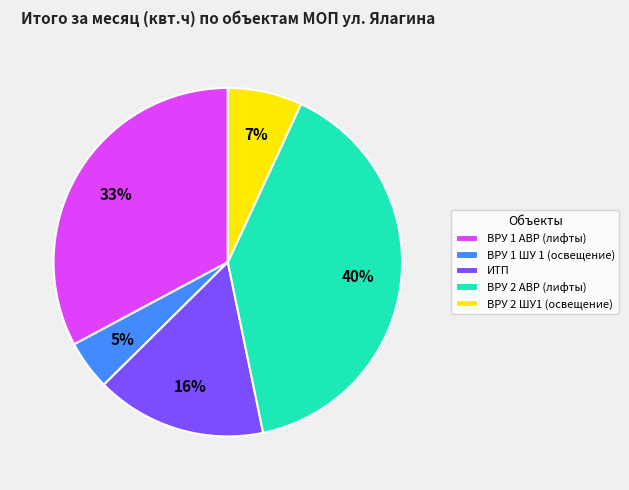

Does ИТП represent more than half of the total?

No